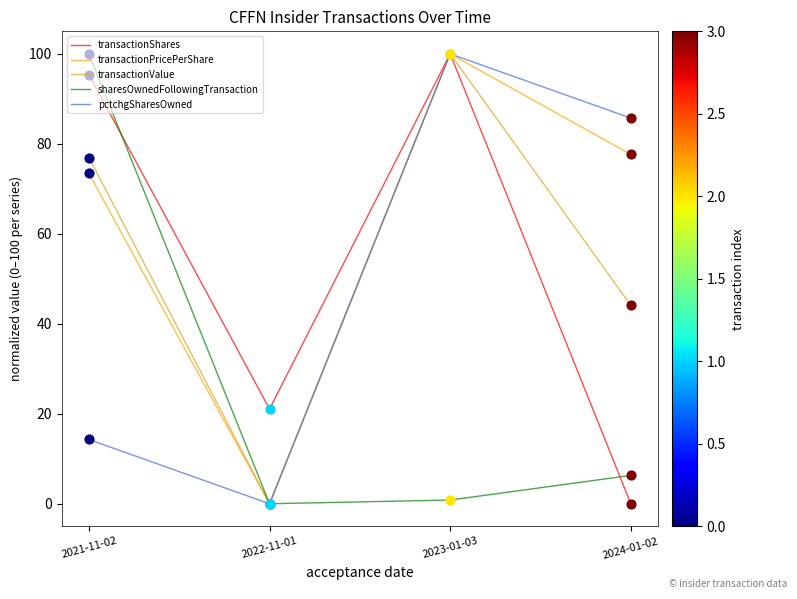

What are all the series names shown in the legend?

transactionShares, transactionPricePerShare, transactionValue, sharesOwnedFollowingTransaction, pctchgSharesOwned